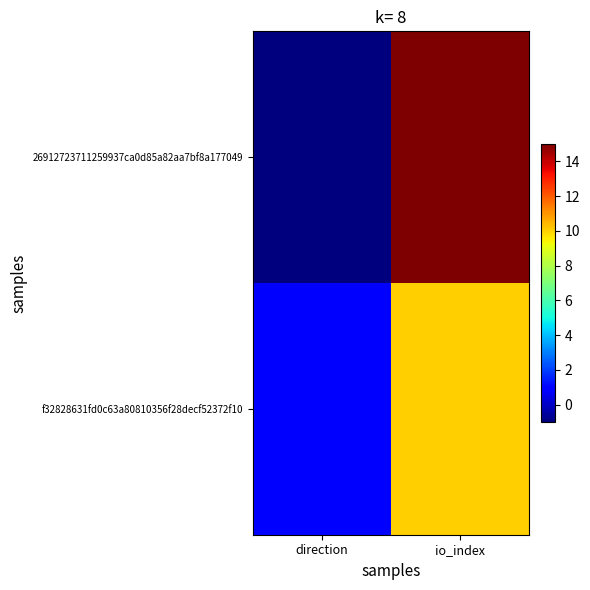

Which series has the widest spread of values?

26912723711259937ca0d85a82aa7bf8a177049